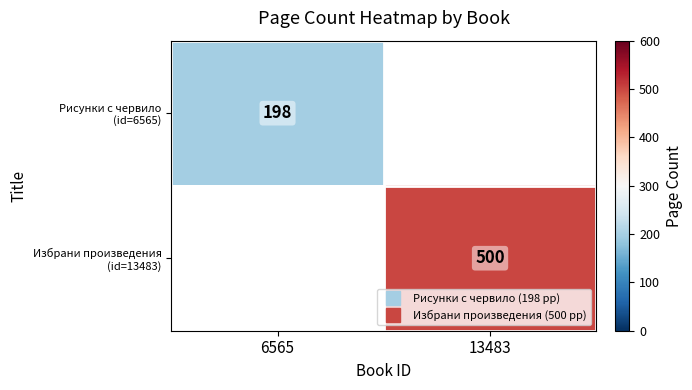

What is the maximum value shown in the chart?

500.0